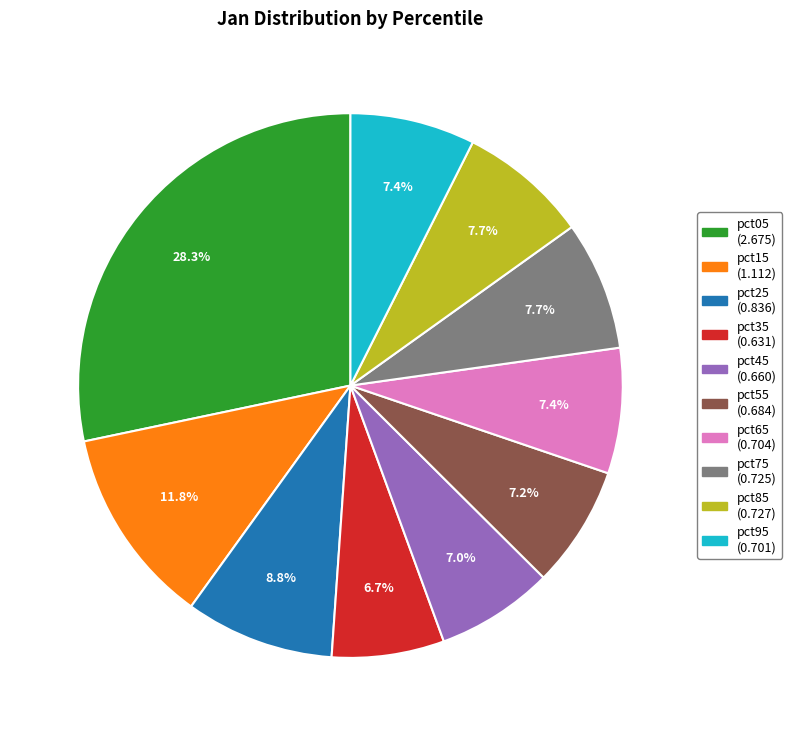

What percentage is the pct45 slice, to the nearest percent?

7%